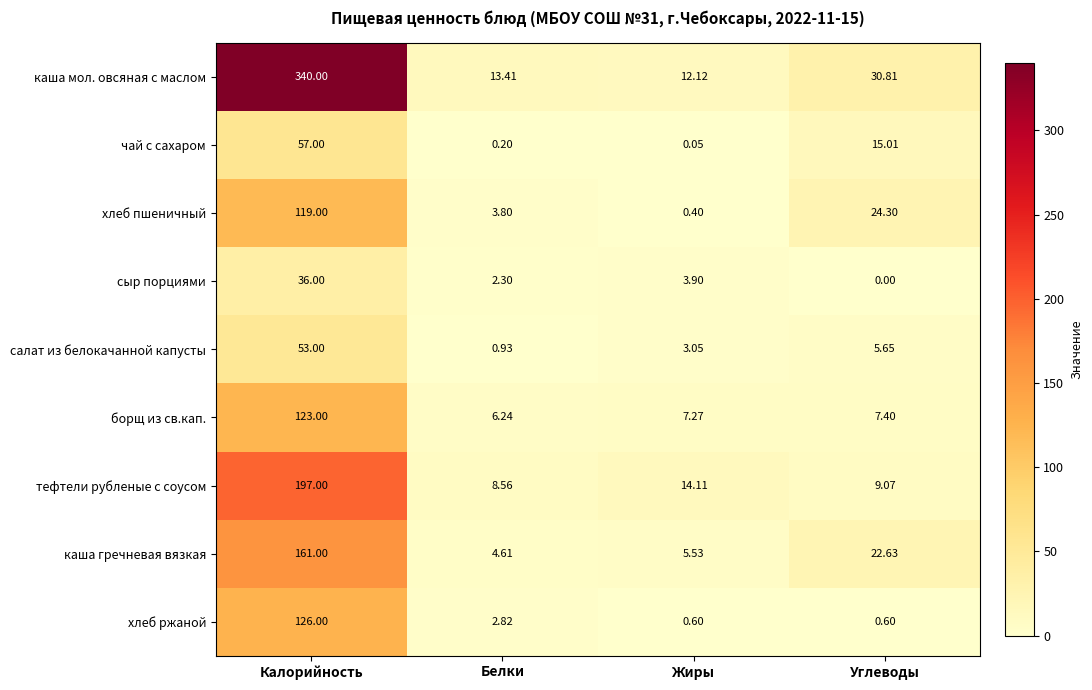

Which series has the largest total across all categories?

каша мол. овсяная с маслом